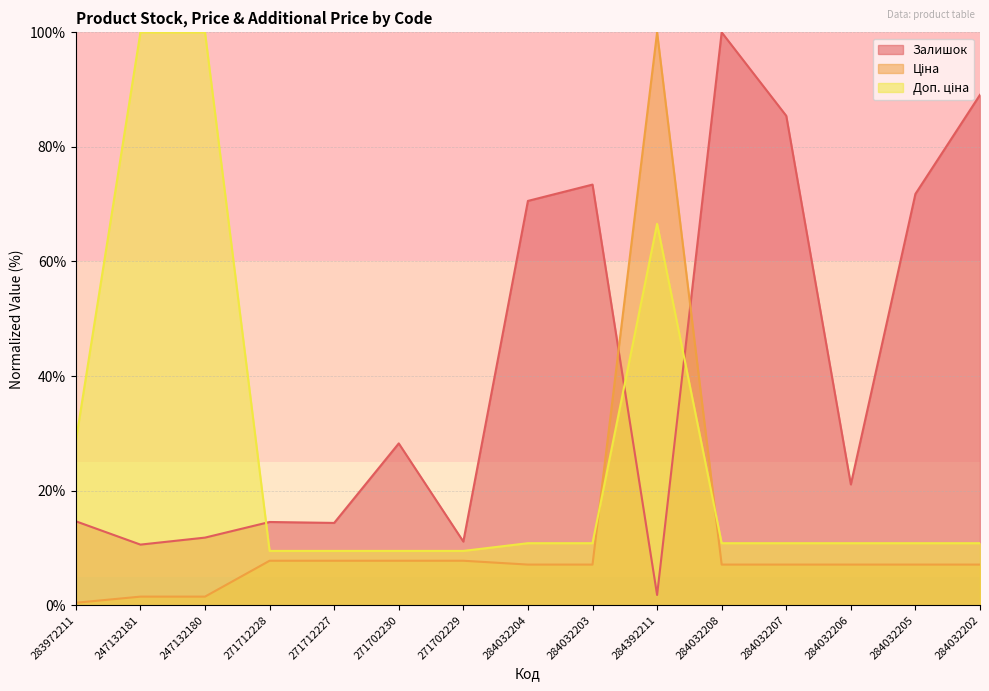

What is the sum of the Ціна values at 284032208 and 271712228?

14.9